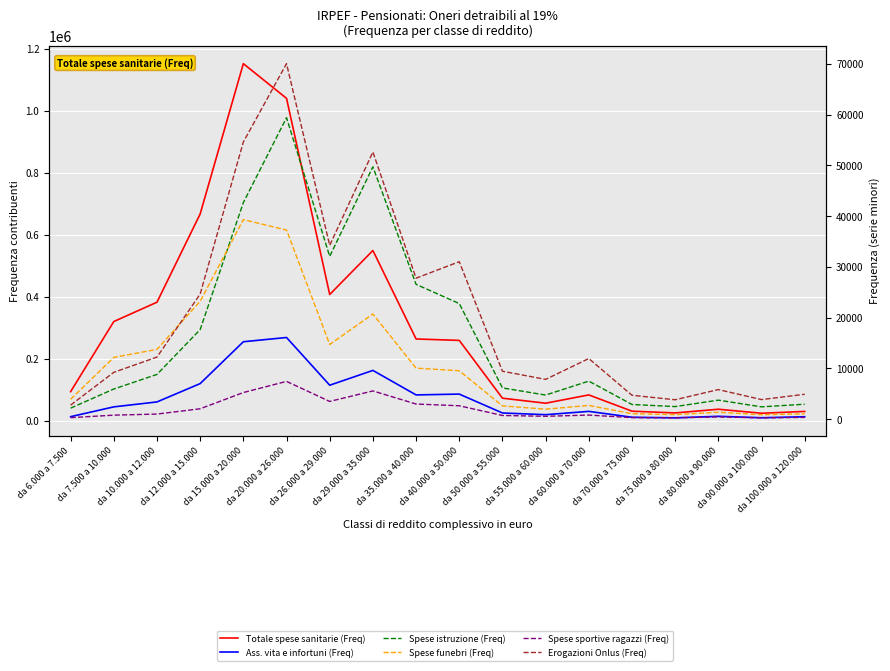

Reading left to right, list all the values displayed in this chart.

Totale spese sanitarie (Freq): 94353	320395	382700	667180	1151682	1039865	407503	549358	264156	259618	73307	57061	83833	31422	25717	37684	24726	30606
Ass. vita e infortuni (Freq): 13713	45294	61232	120326	255226	268947	115130	162828	83840	86481	25609	20096	30771	11905	9914	14897	10242	13508
Spese istruzione (Freq): 2171	5942	8817	17656	42677	59404	32084	49724	26567	22780	6158	4752	7500	2892	2479	3747	2427	2944
Spese funebri (Freq): 3916	12166	13755	23230	39330	37266	14716	20722	10050	9544	2616	1964	2708	1082	891	1368	877	1039
Spese sportive ragazzi (Freq): 297	790	1004	2046	5246	7445	3493	5563	2982	2639	729	565	807	302	261	445	259	344
Erogazioni Onlus (Freq): 2771	9229	12233	24657	54619	70056	34253	52655	27781	31030	9445	7840	11947	4708	3823	5828	3858	4905